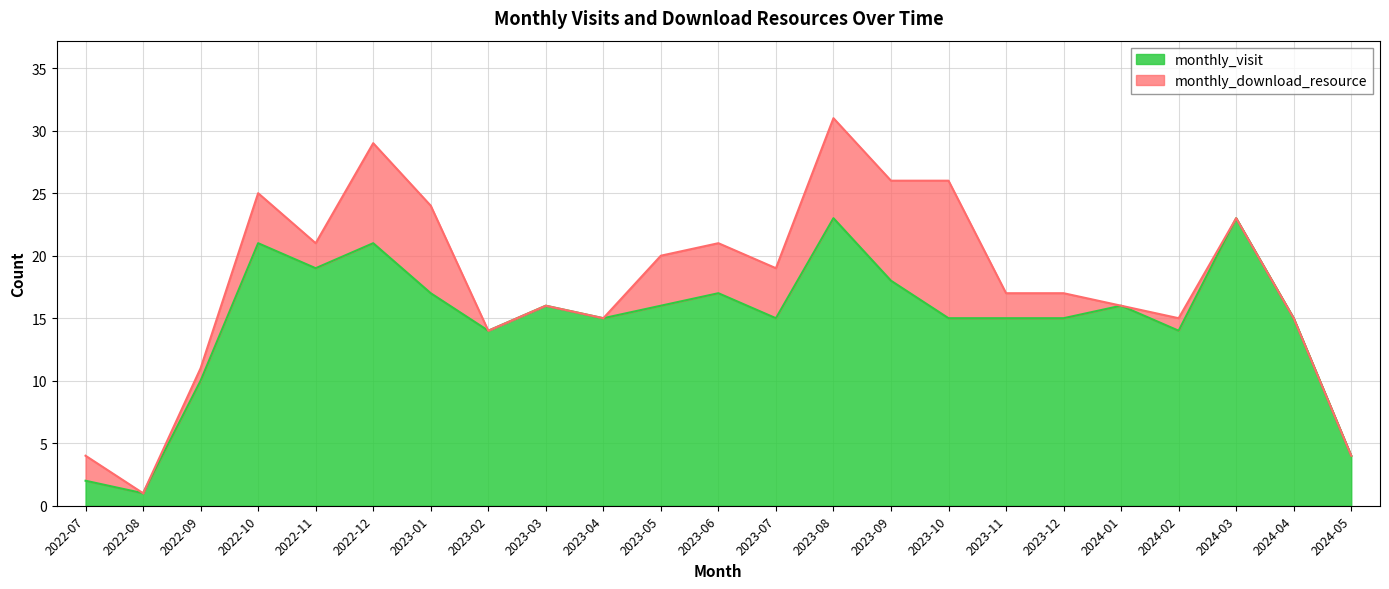

What is the greatest value displayed?

23